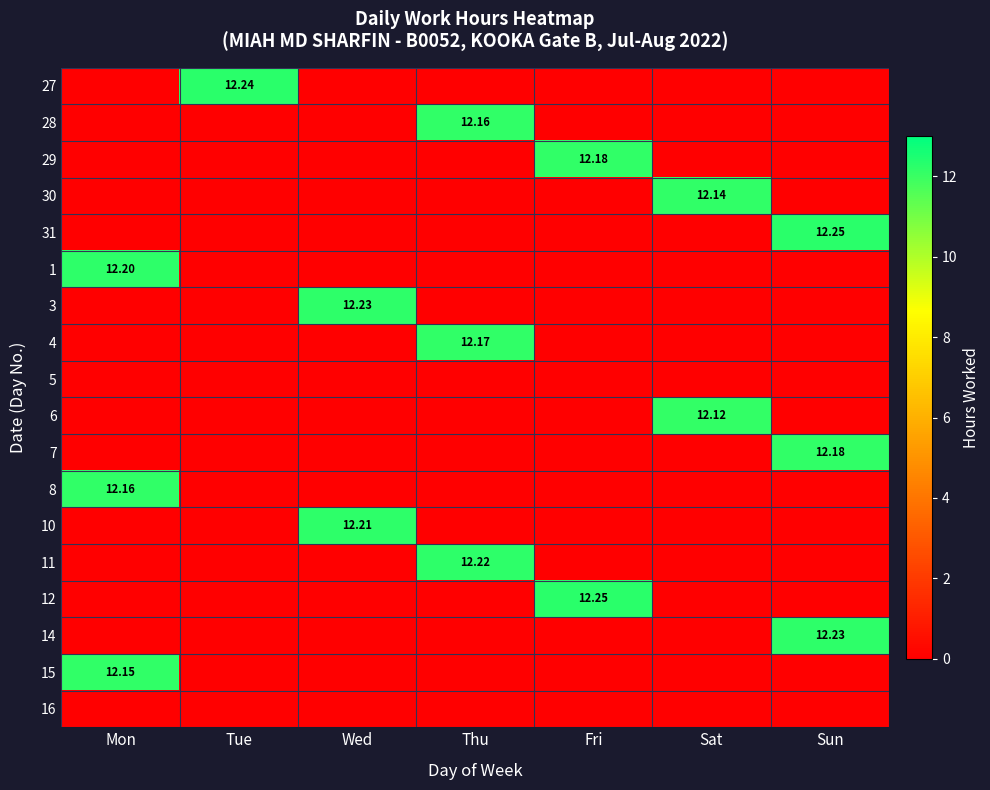

The value of 3 at Wed is 12.2. True or false?

True